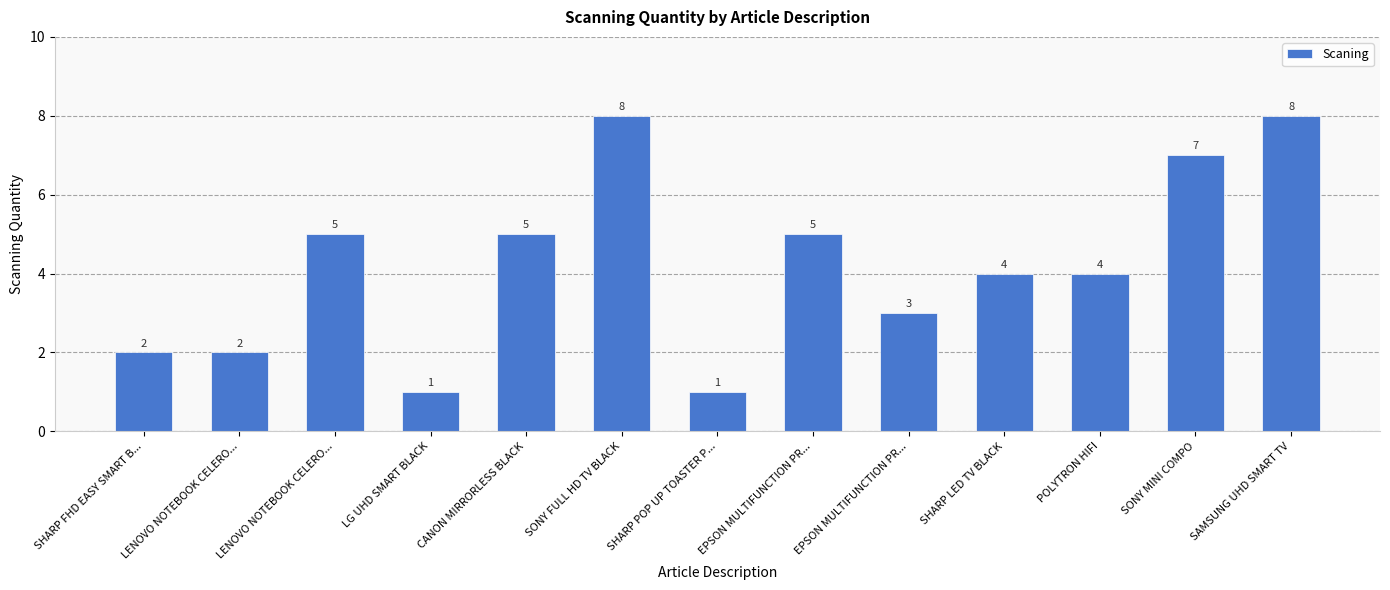

The value at EPSON MULTIFUNCTION PR... is 2. True or false?

False